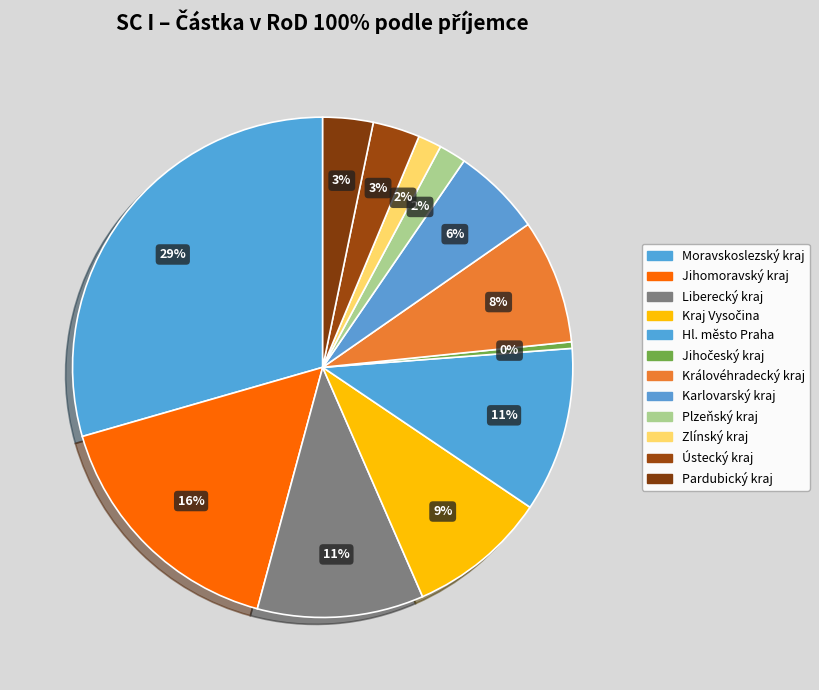

To the nearest percent, what is the average slice percentage?

8%